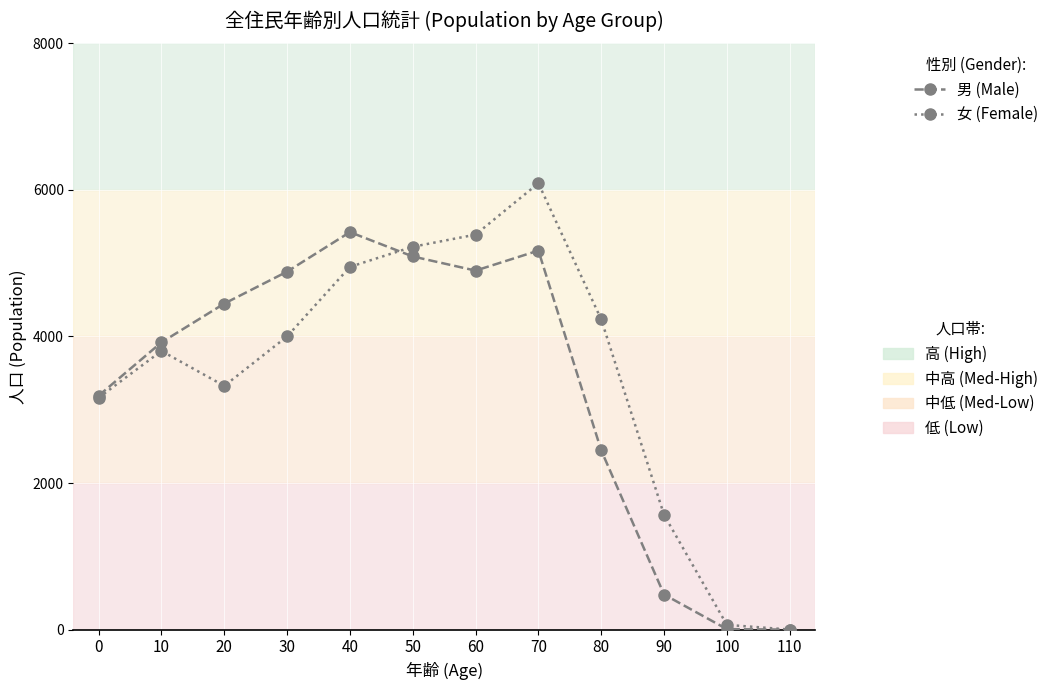

Does the chart have visible grid lines?

Yes